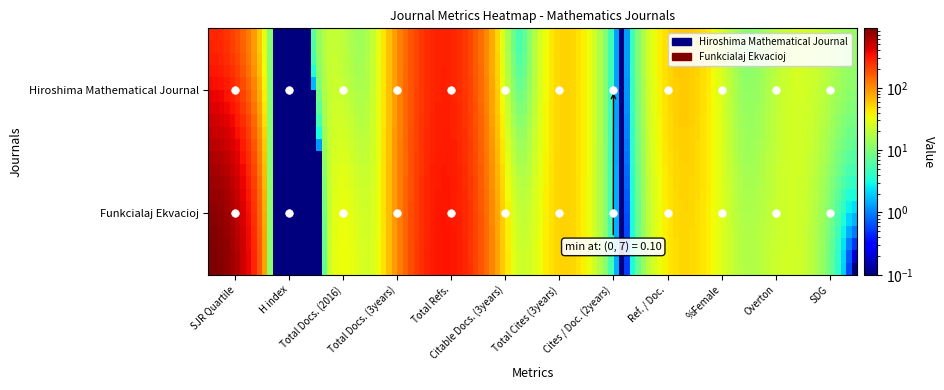

What is the sum of all Hiroshima Mathematical Journal values?

833